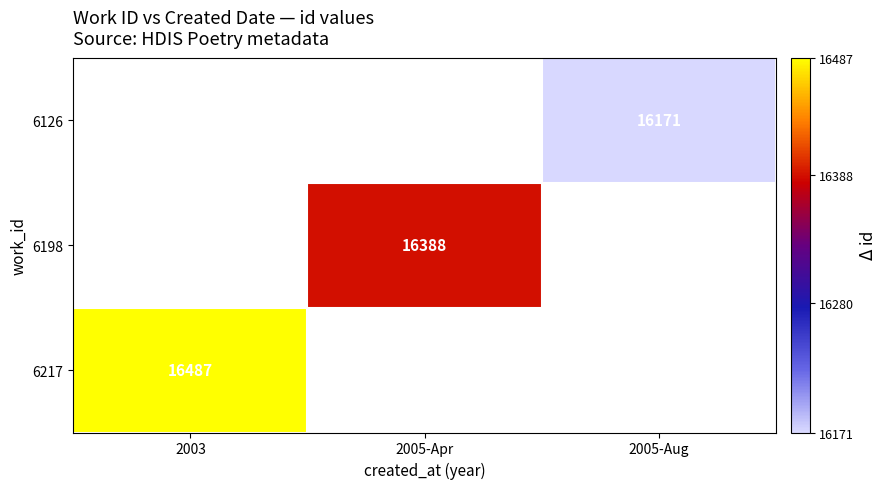

True or false: 6198 has a value of 21740 at 2005-Apr.

False